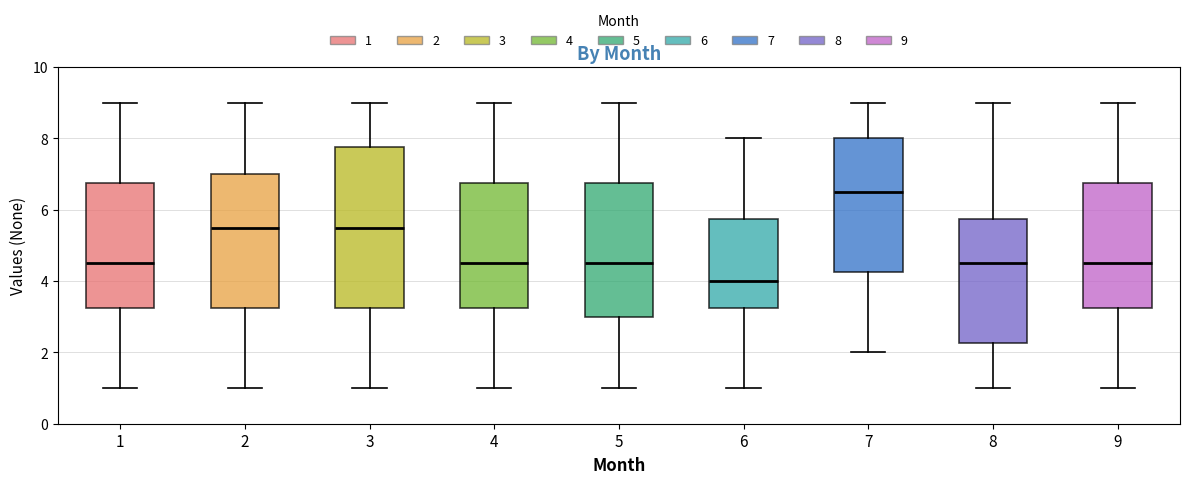

Where does the lower whisker of the box at x = 4 end on the y-axis? The values are not printed on the chart, so give them approximately, as read against the axis.

1.0